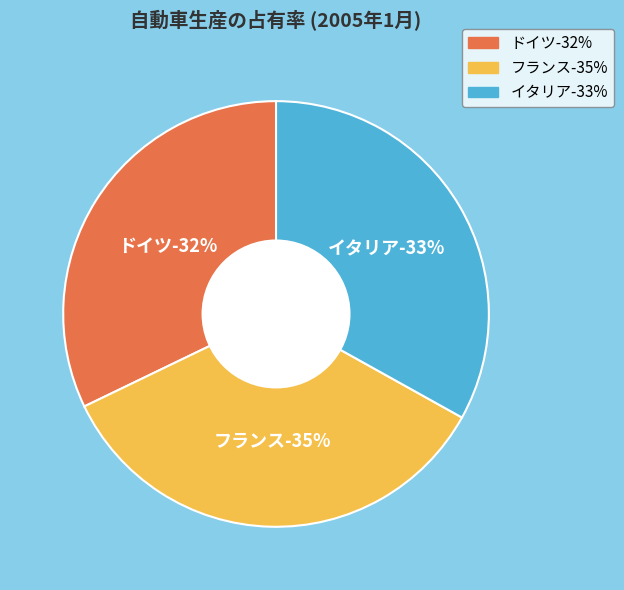

Rank the categories by value from highest to lowest.

フランス, イタリア, ドイツ